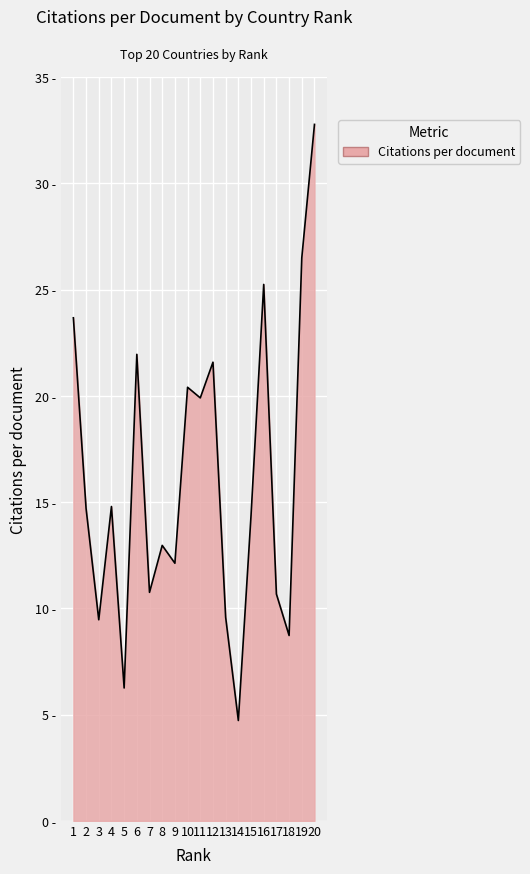

What is the maximum value shown in the chart?

32.8